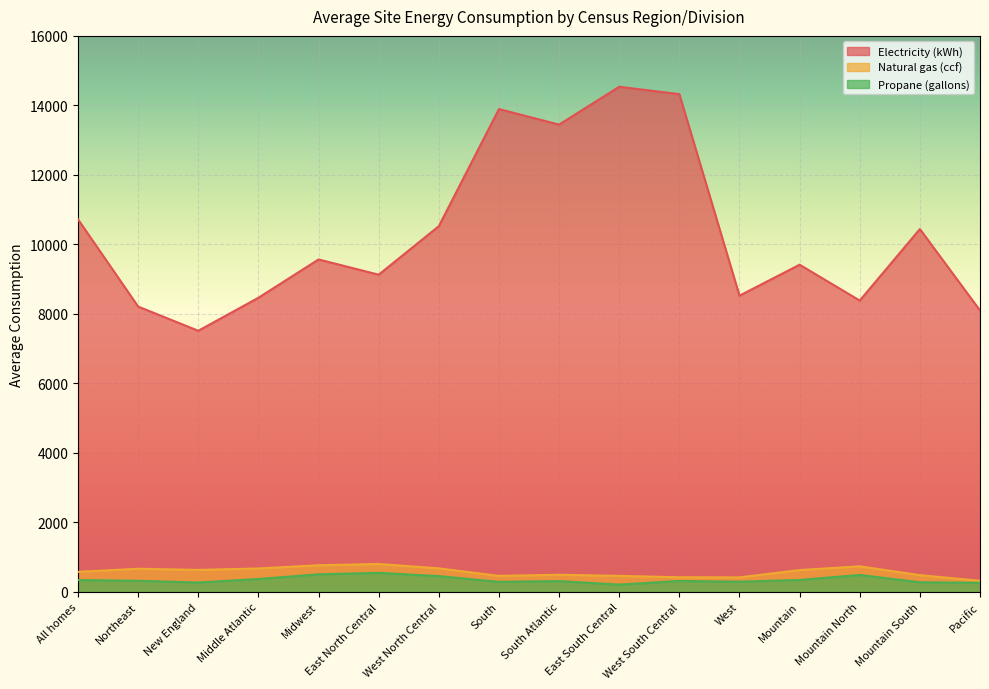

Which series has the largest total across all categories?

Electricity (kWh)